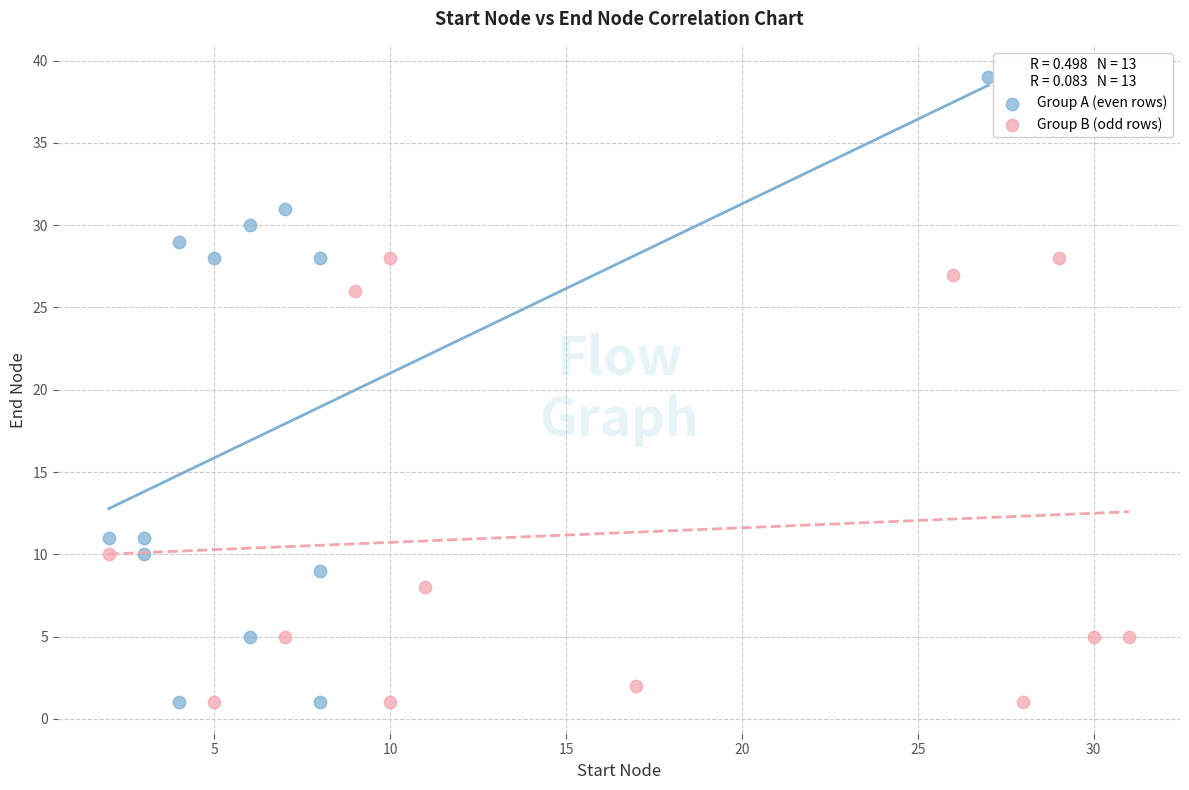

What are all the series names shown in the legend?

Group A (even rows), Group B (odd rows)